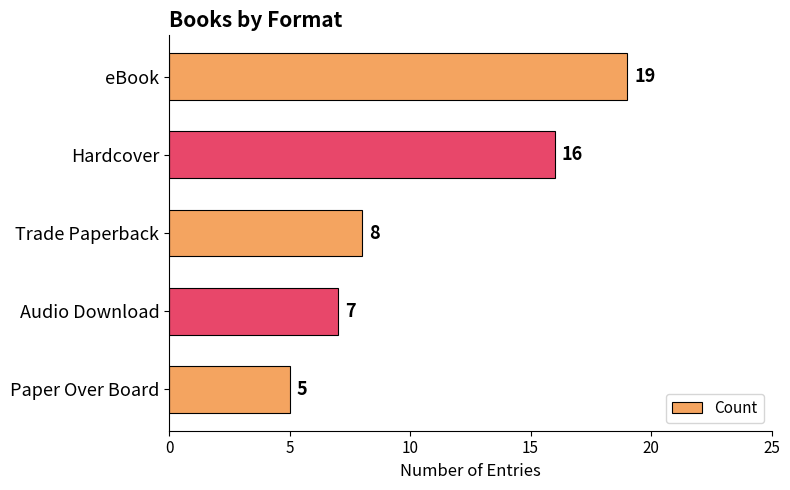

List the labels in order of value, largest first.

eBook, Hardcover, Trade Paperback, Audio Download, Paper Over Board